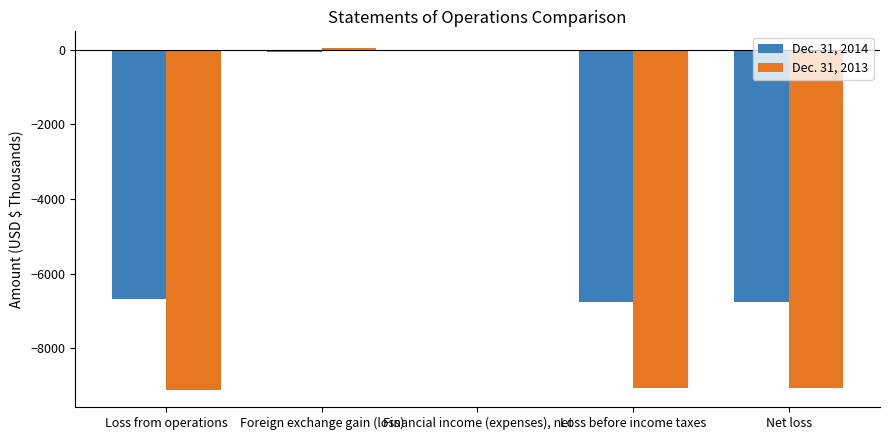

Are the bars horizontal?

No